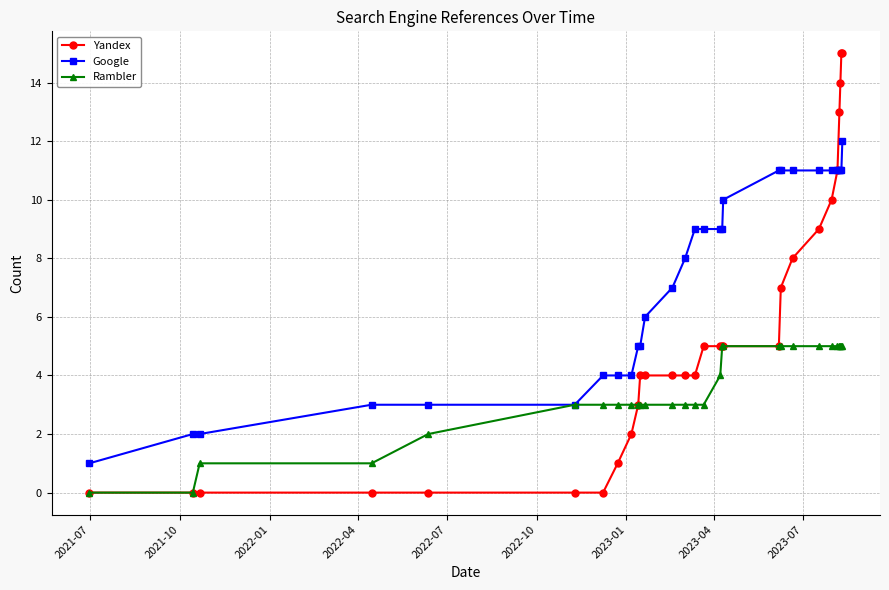

Which series has the widest spread of values?

Yandex